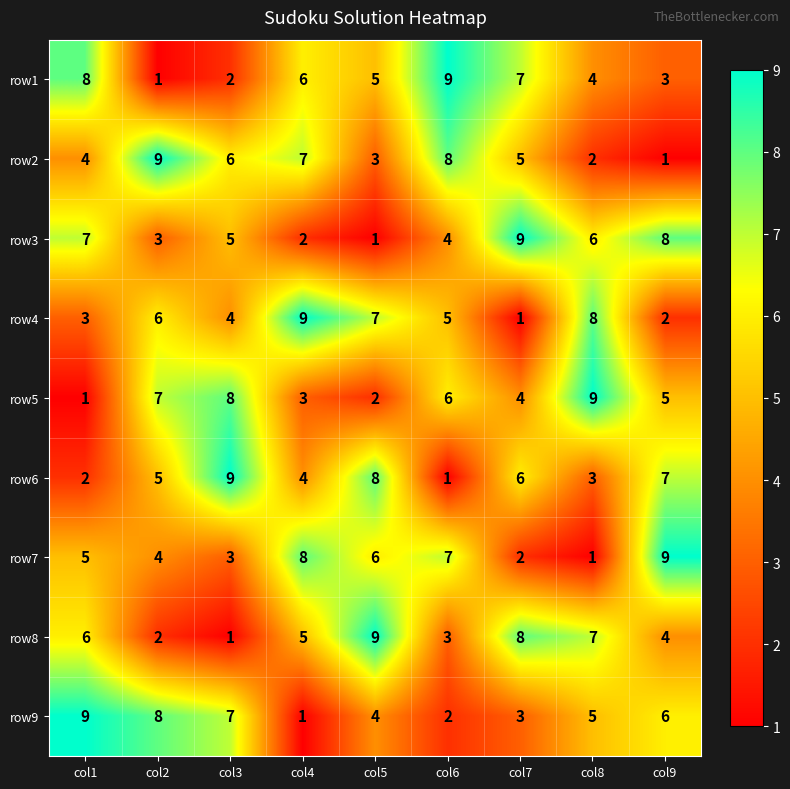

What is the sum of all row8 values?

45